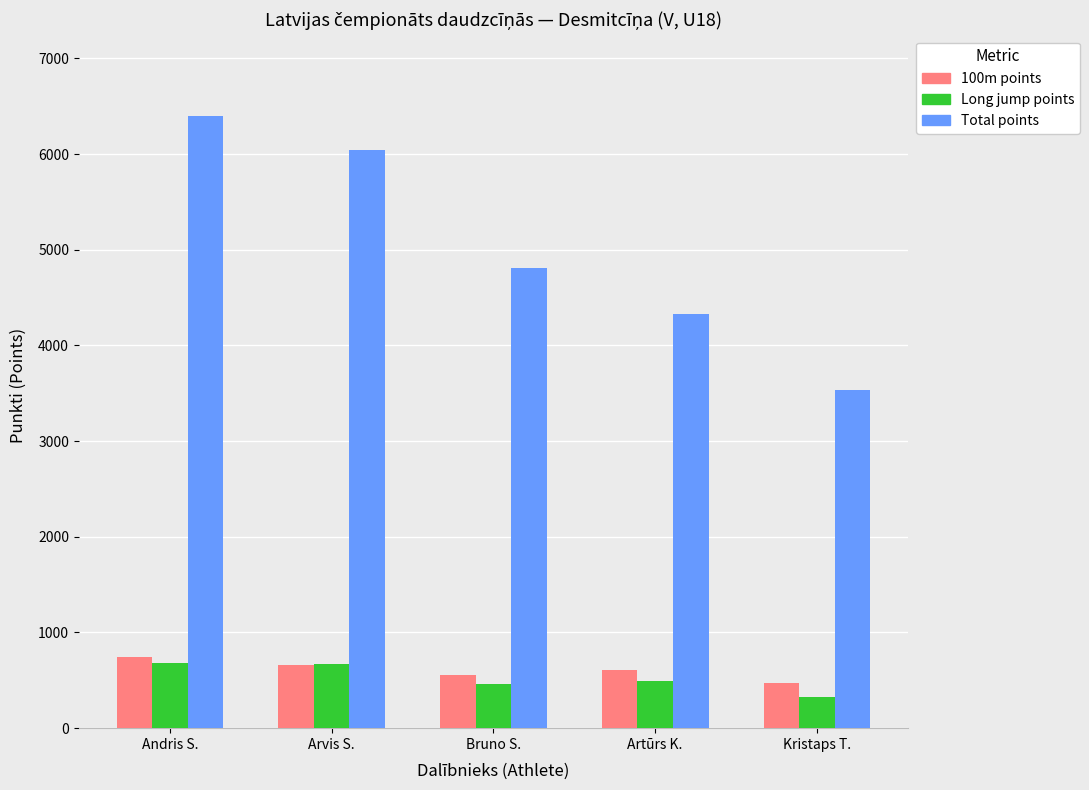

Is it true that 100m points equals 413 at Andris S.?

False